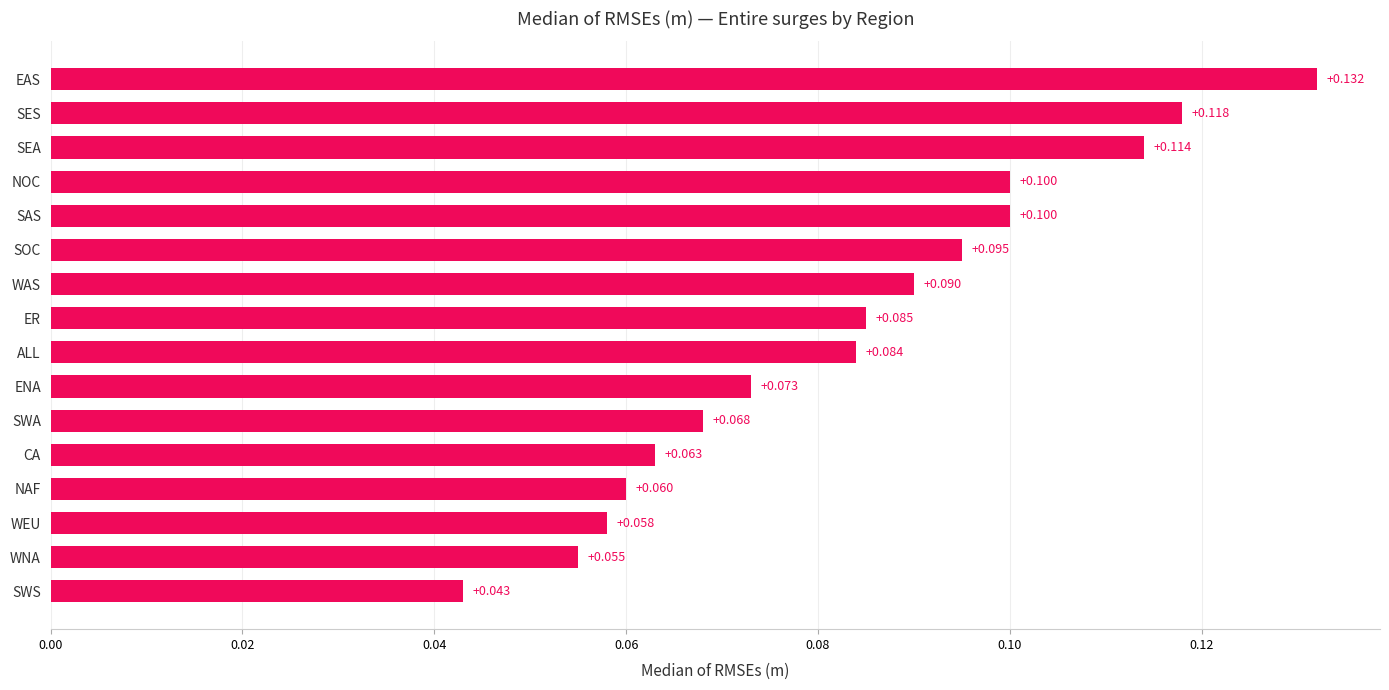

What is the difference between the maximum and minimum values?

0.1